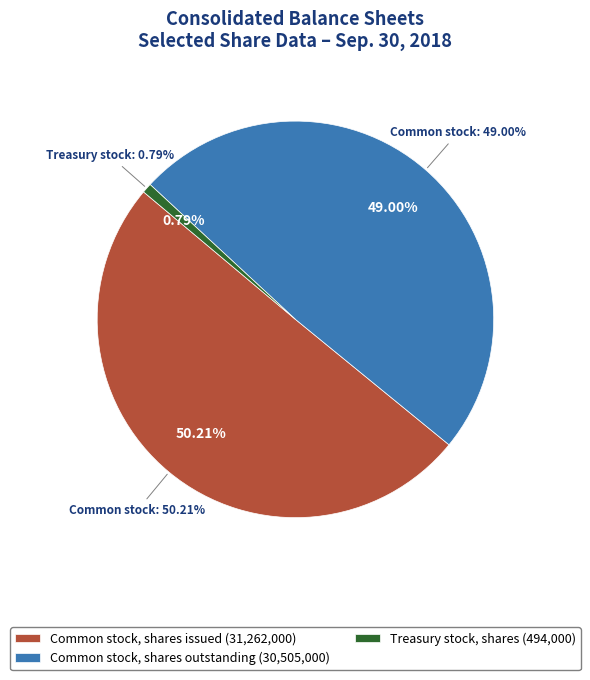

What is the change in value from Common stock, shares issued to Treasury stock, shares?

-30768000